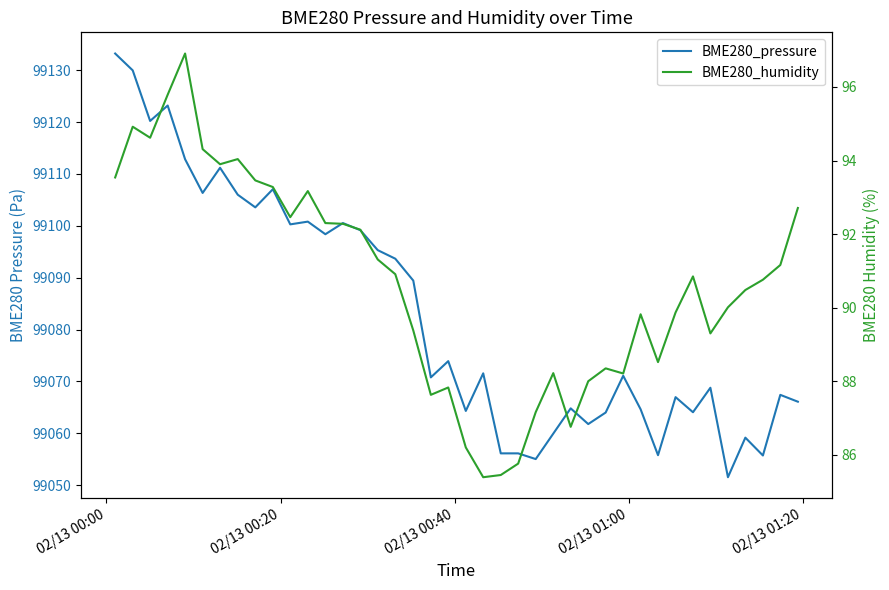

What is the difference between the second highest and minimum values in the BME280_pressure series?

78.4